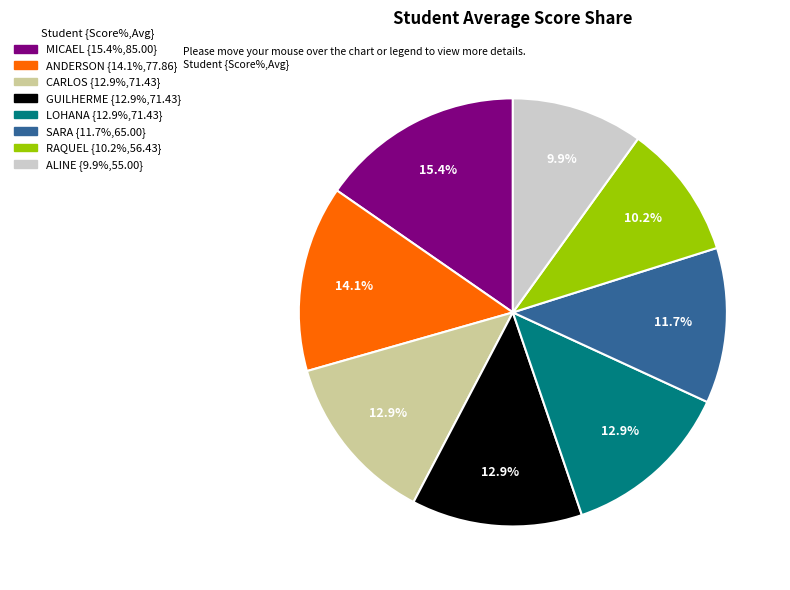

Does any single category account for the majority?

No